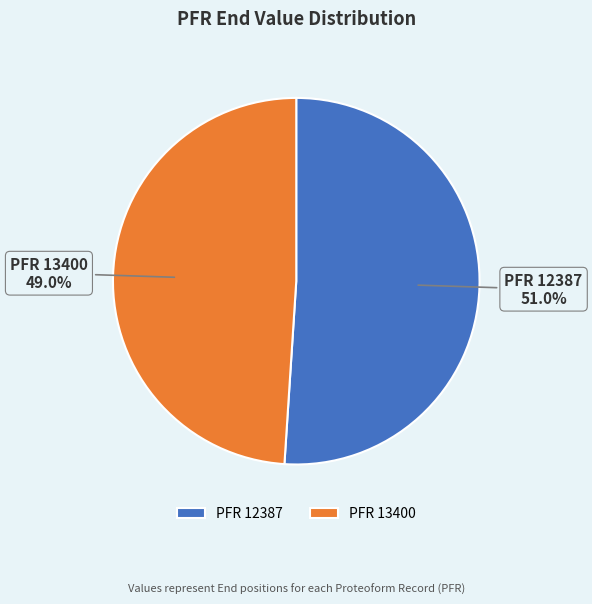

Combined, what portion of the pie is PFR 12387 and PFR 13400?

100.0%